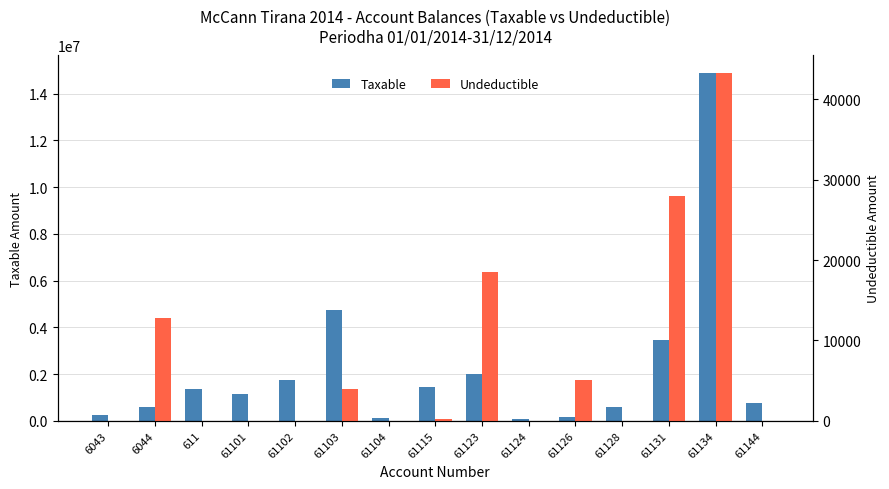

At how many categories does at least one series exceed 12379432?

1